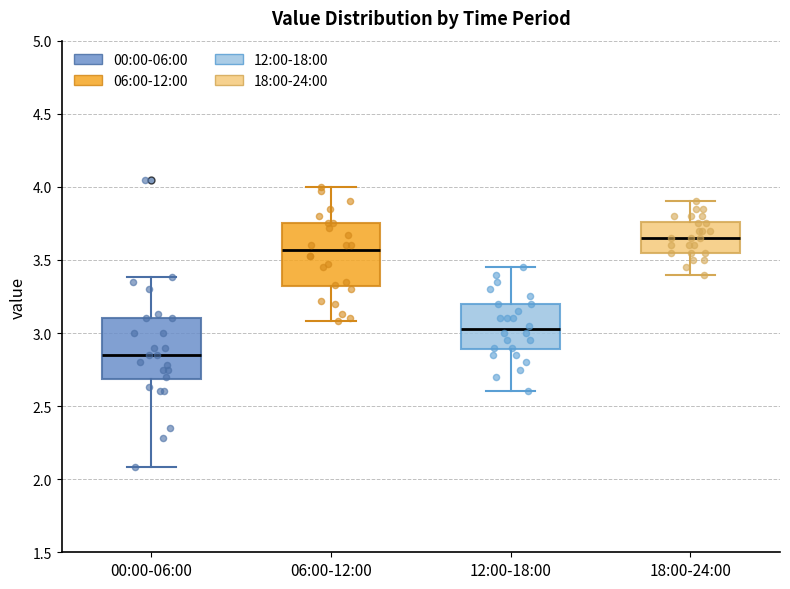

Where is the upper edge of the box for 18:00-24:00 on the y-axis? The values are not printed on the chart, so give them approximately, as read against the axis.

3.75